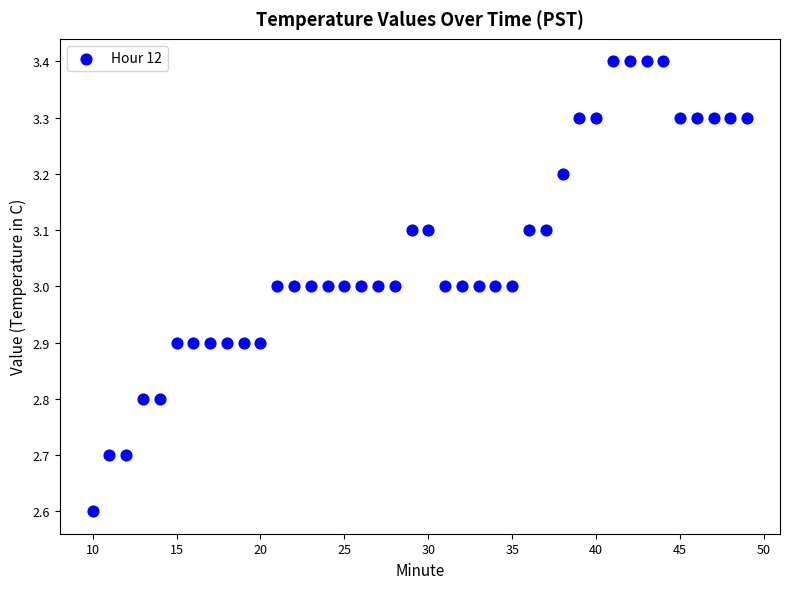

What is the range of Y values (max minus min)?

0.8